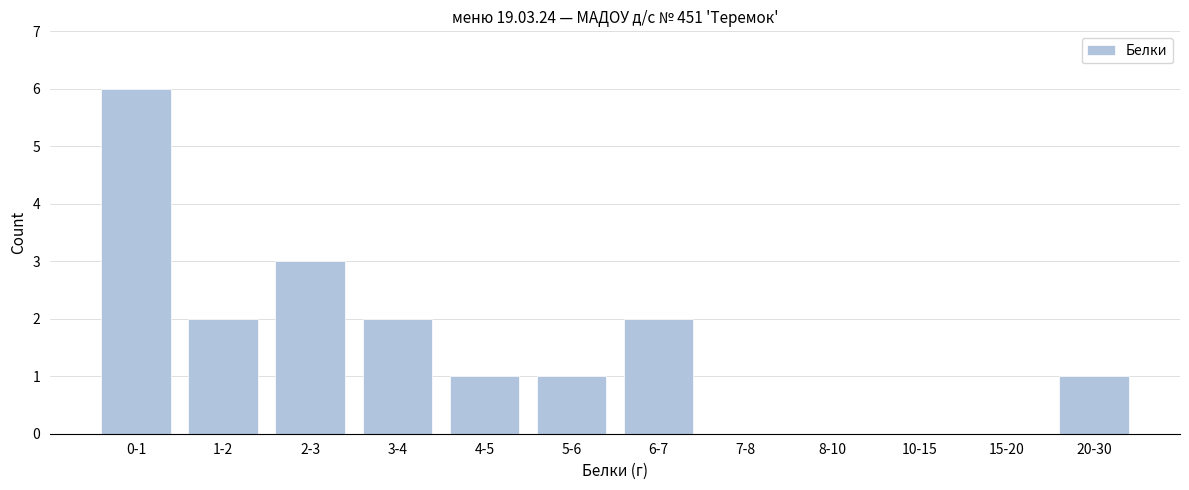

Reading left to right, extract all data points from this chart.

0-1=6	1-2=2	2-3=3	3-4=2	4-5=1	5-6=1	6-7=2	7-8=0	8-10=0	10-15=0	15-20=0	20-30=1